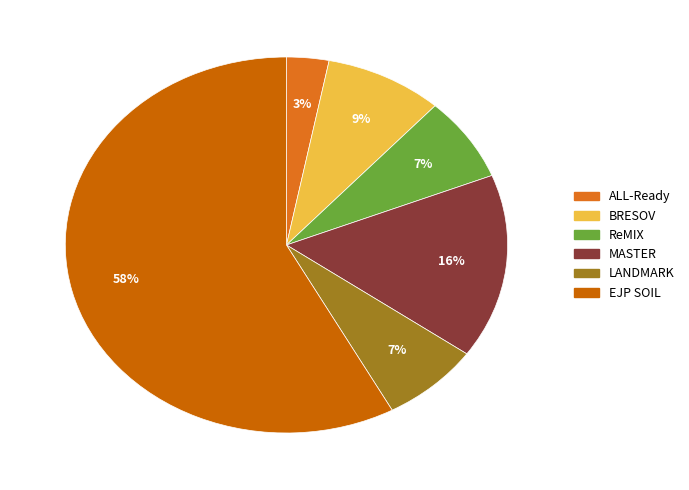

What is the smallest slice in the pie chart?

ALL-Ready